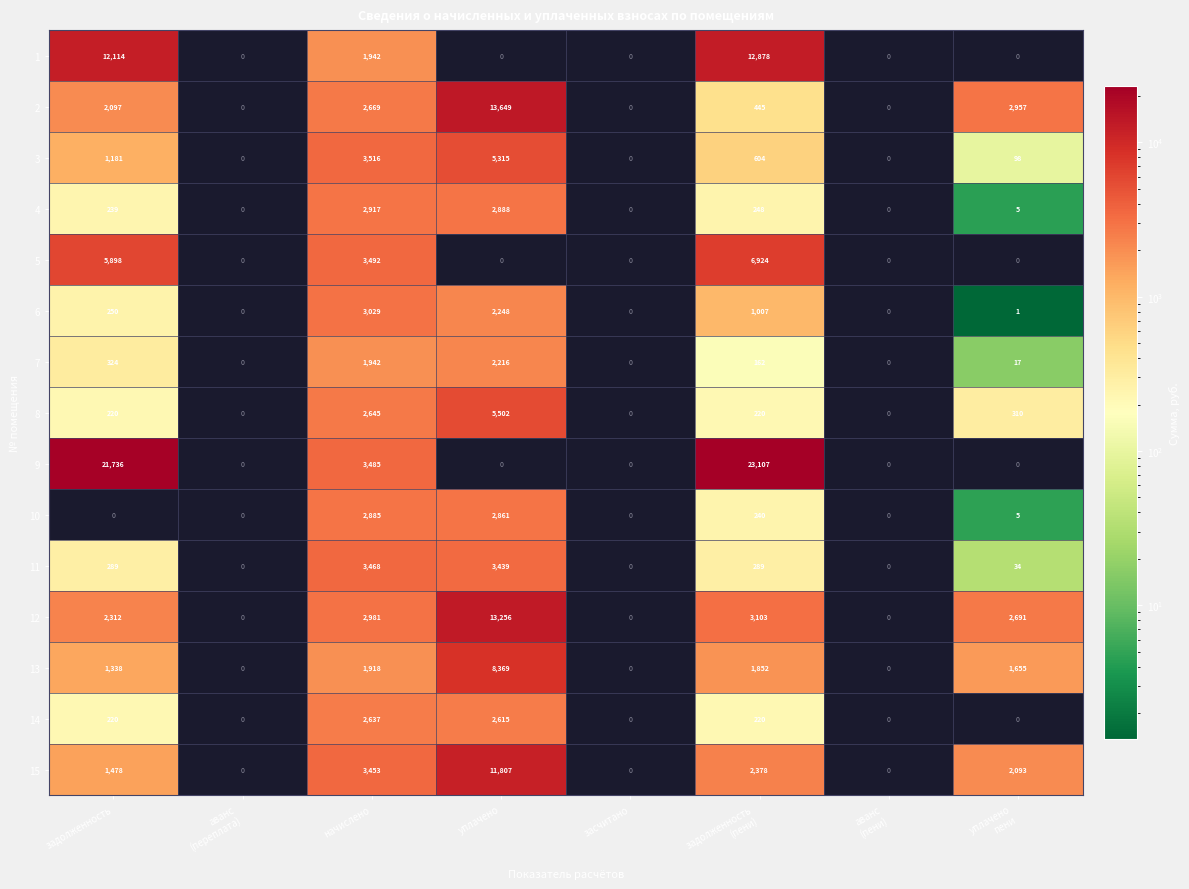

List the series in order of their peak value, lowest first.

7, 14, 10, 4, 6, 11, 3, 8, 5, 13, 15, 1, 12, 2, 9